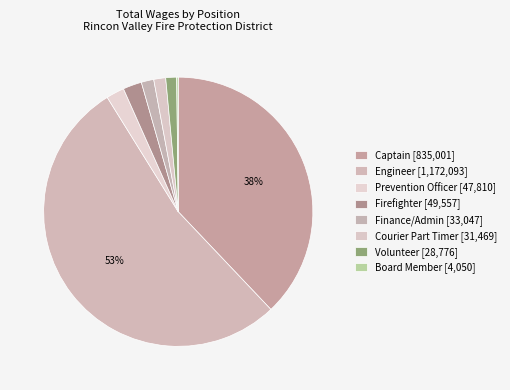

Which slice is the largest?

Engineer